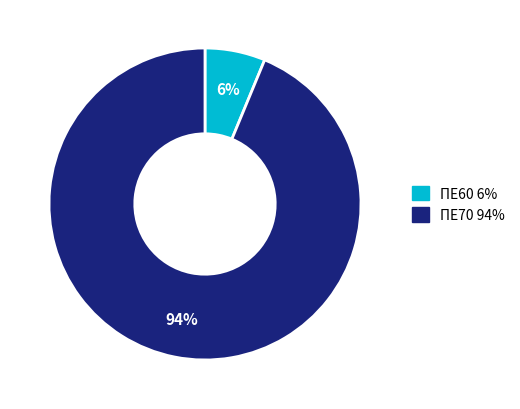

Is there a majority slice in this chart?

Yes